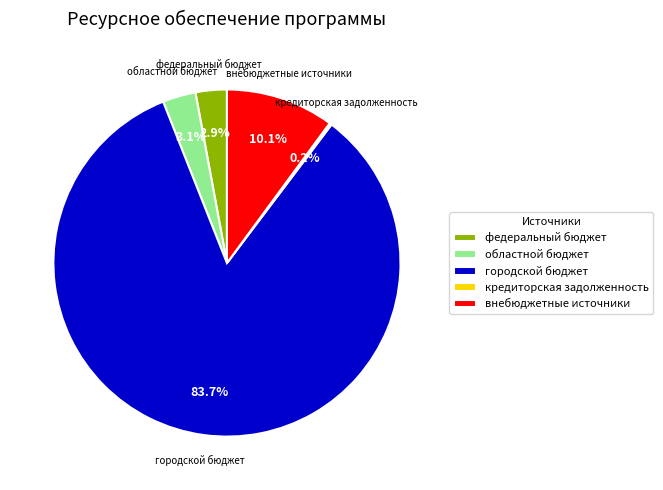

Which has a higher value, внебюджетные источники or городской бюджет?

городской бюджет